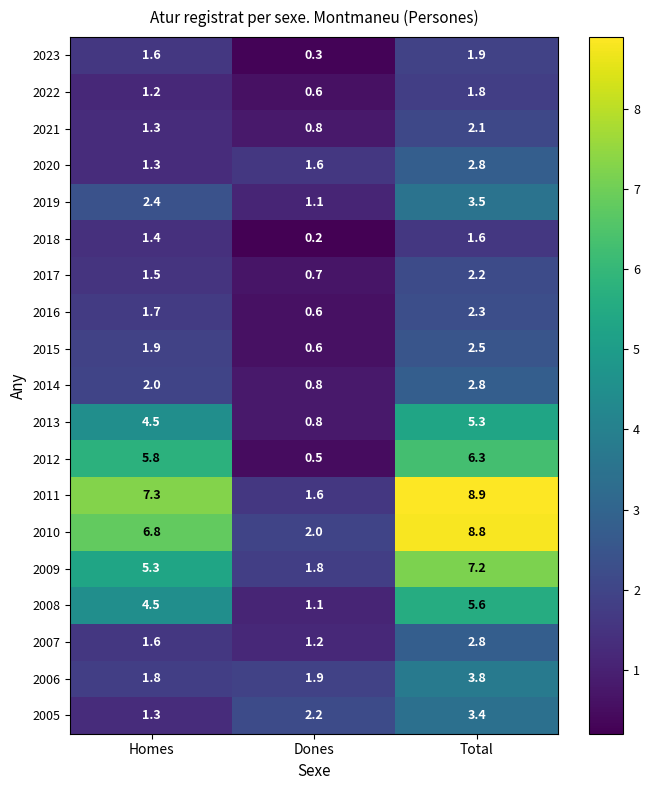

What is the difference between the second highest and minimum values in the 2023 series?

1.3